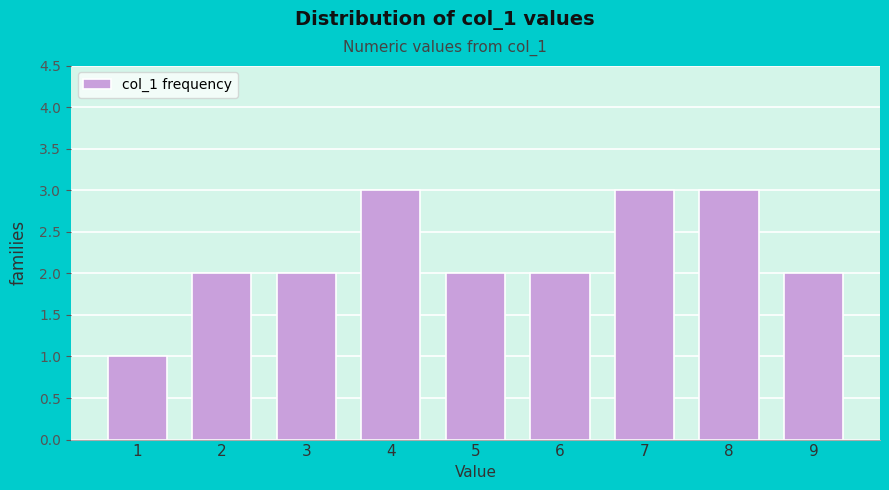

Reading right to left, transcribe all the data shown in this chart.

2	3	3	2	2	3	2	2	1